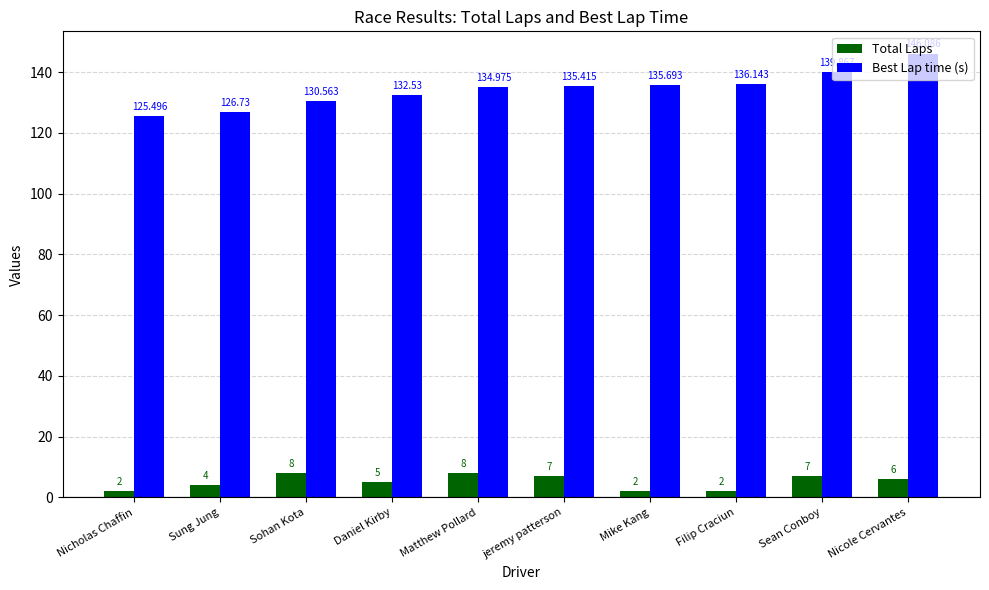

How many bars are there in each group?

2